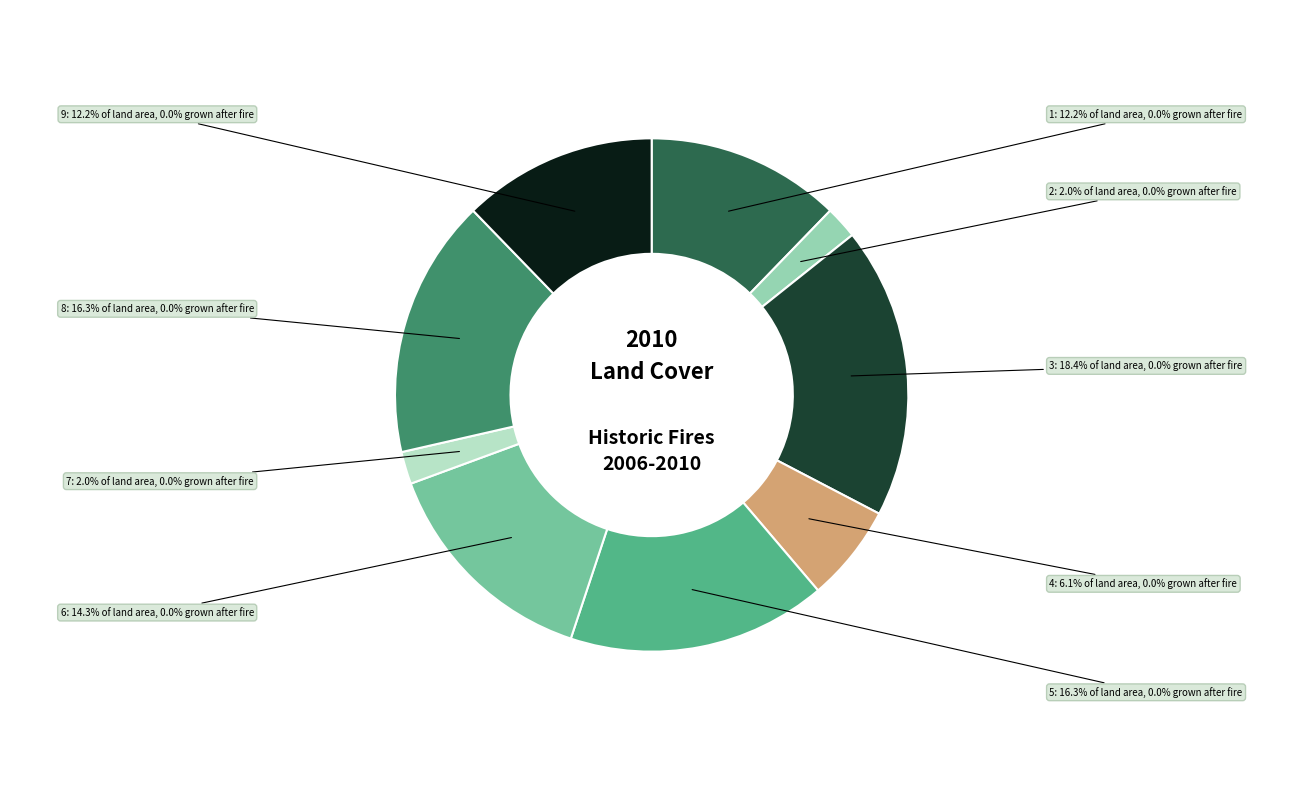

What is the total percentage of 2 and 6?

16.3%